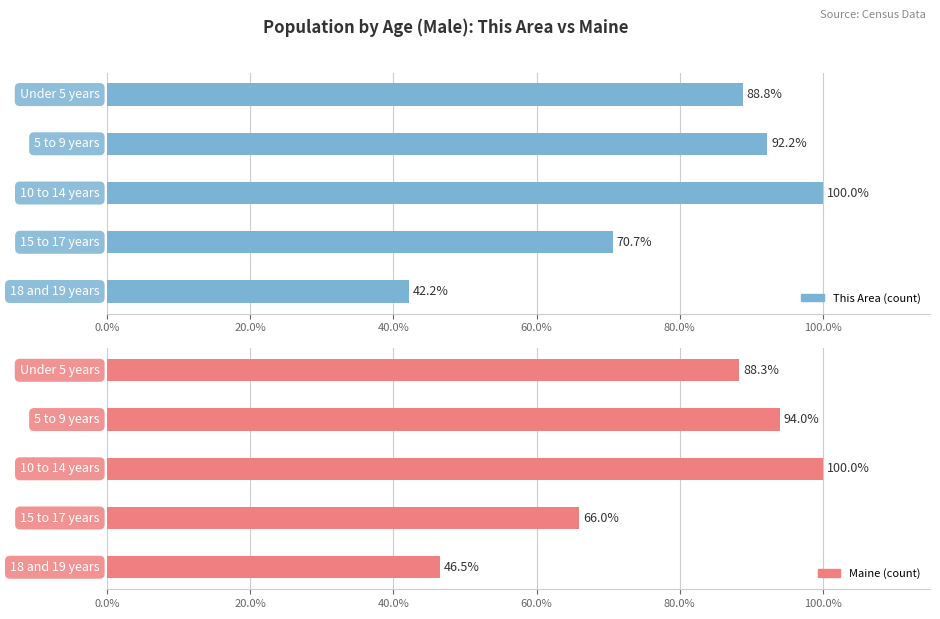

What is the difference between the maximum and minimum values in the This Area (count) series?

57.8